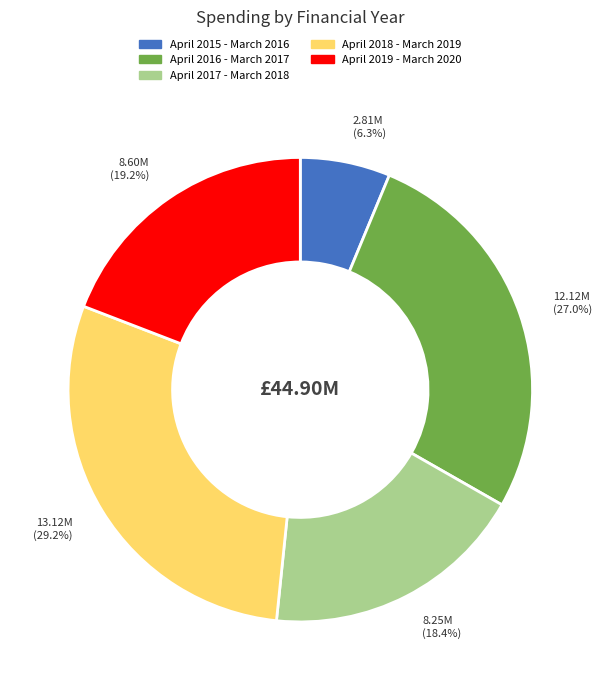

Which has a higher value, April 2016 - March 2017 or April 2017 - March 2018?

April 2016 - March 2017